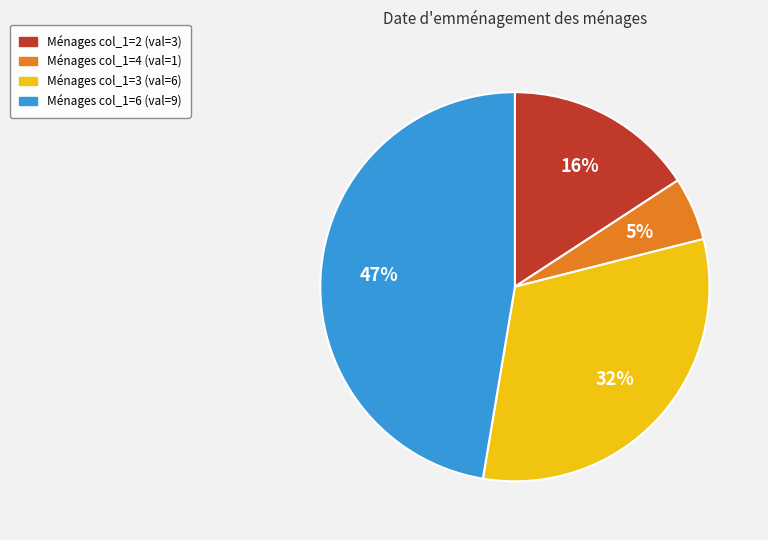

To the nearest percent, what is the average slice percentage?

25%